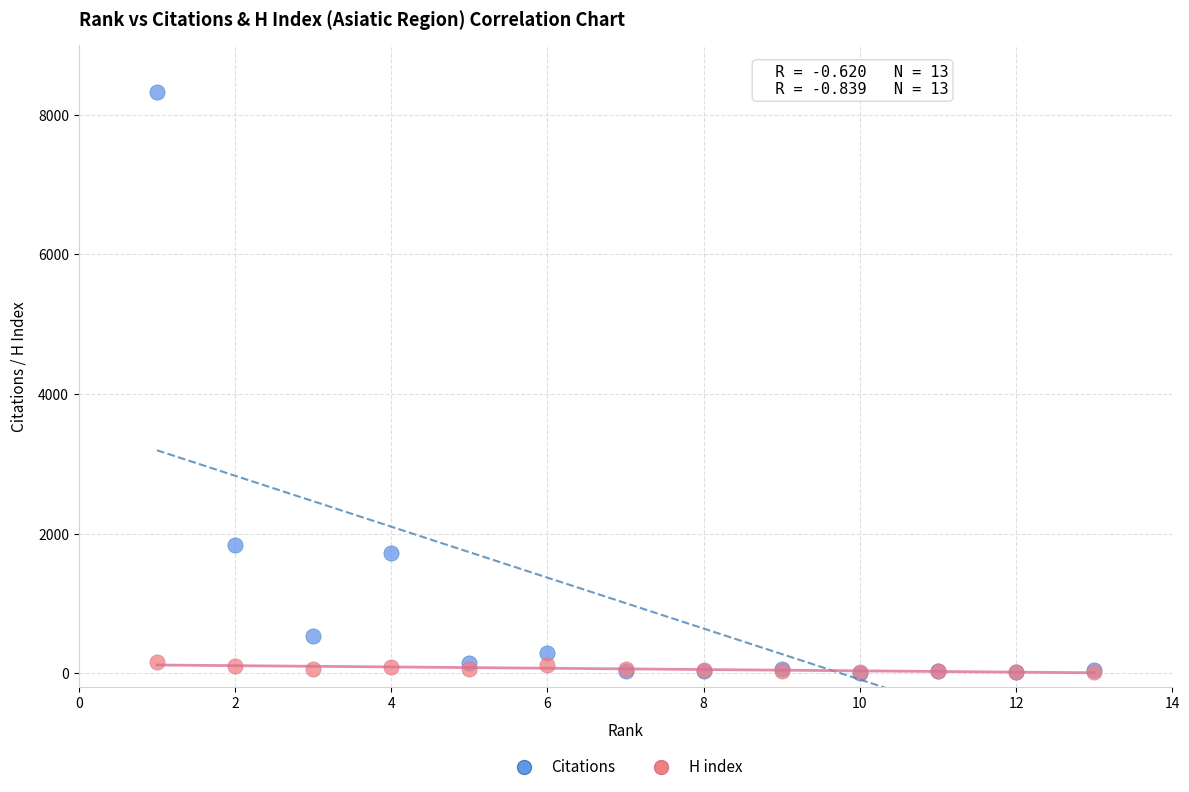

In the Citations series, what Y value is closest to 4167?

1841